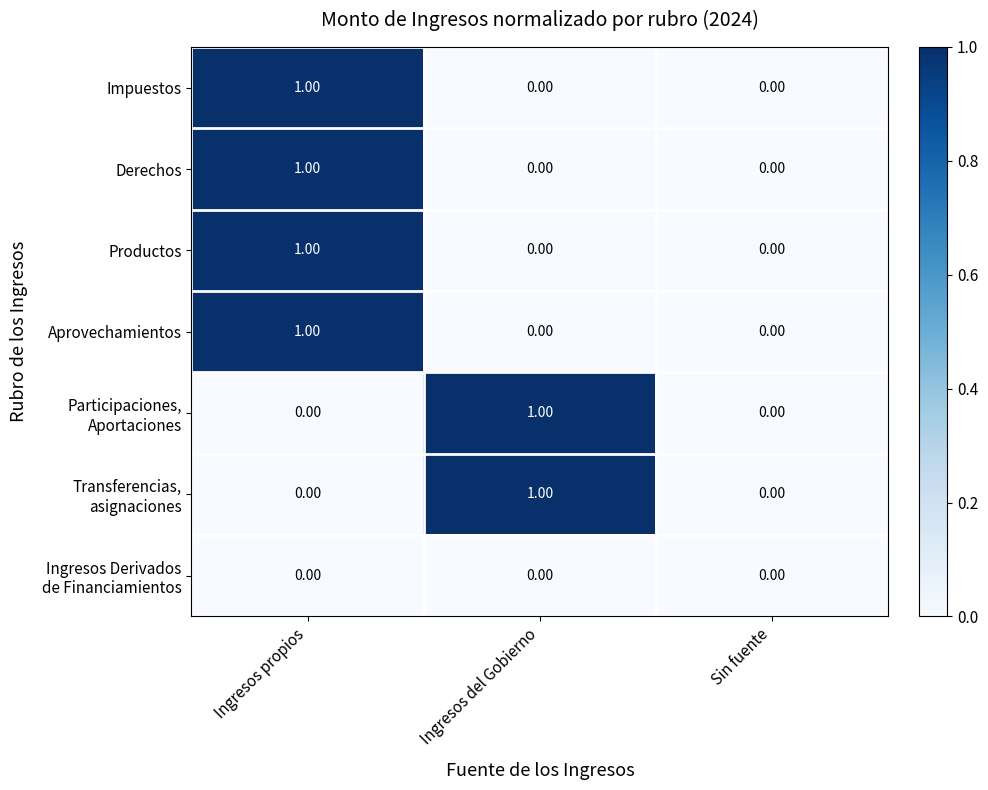

At which category is the sum across all series the highest?

Ingresos propios